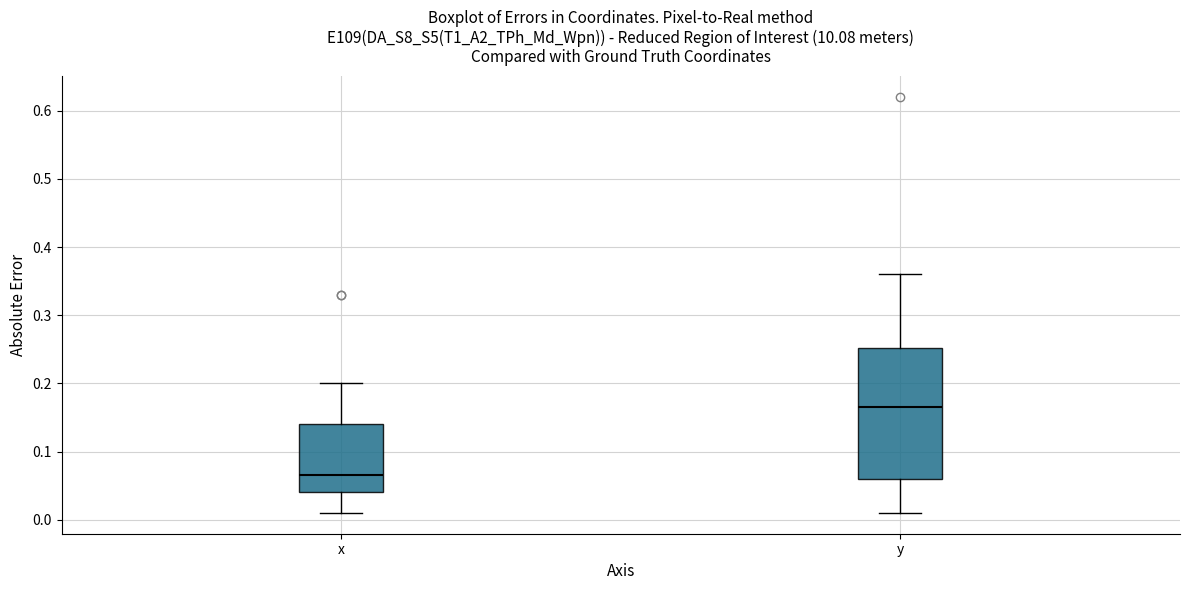

Where is the lower edge of the box for x on the y-axis? The values are not printed on the chart, so give them approximately, as read against the axis.

0.04